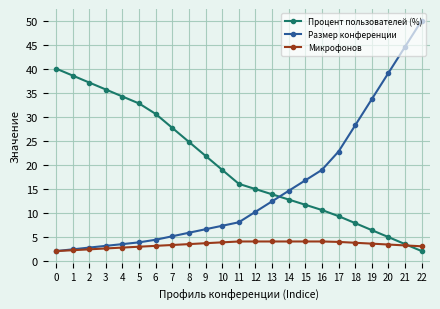

What is the maximum value shown in the chart?

50.0